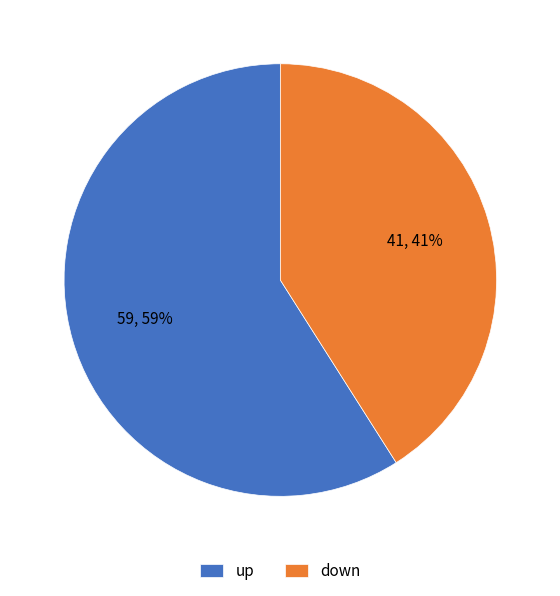

Rank the categories by value from lowest to highest.

down, up